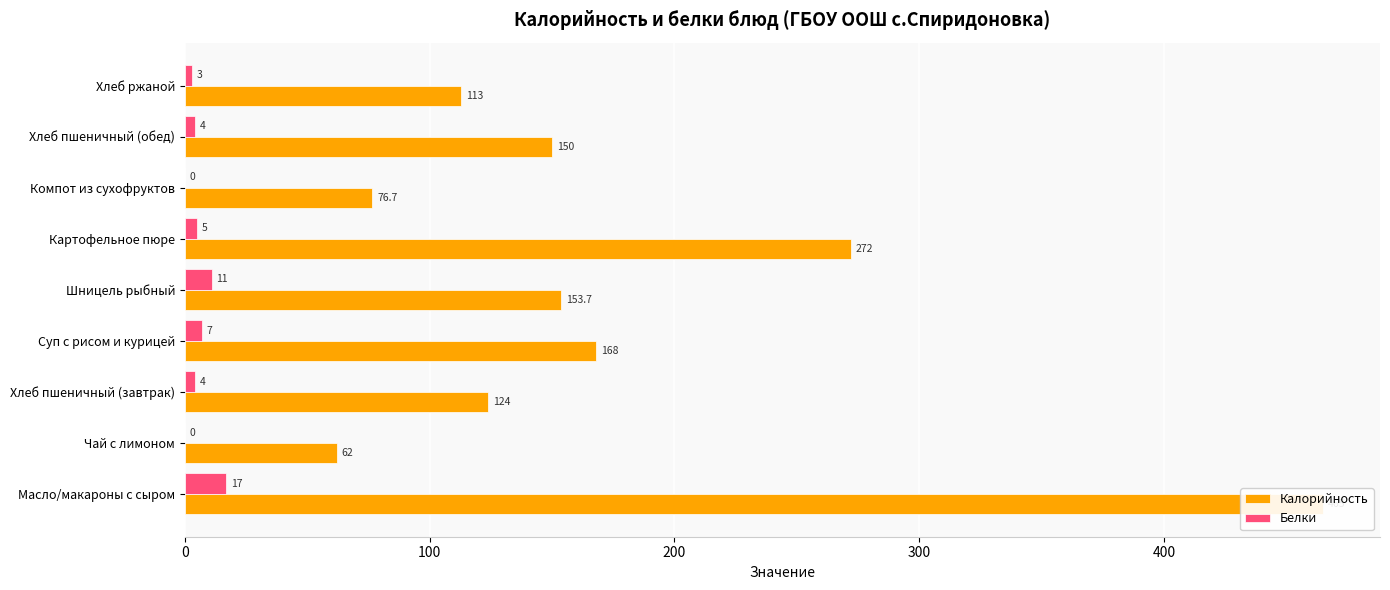

What is the sum of the Белки values at Компот из сухофруктов and Хлеб ржаной?

3.0